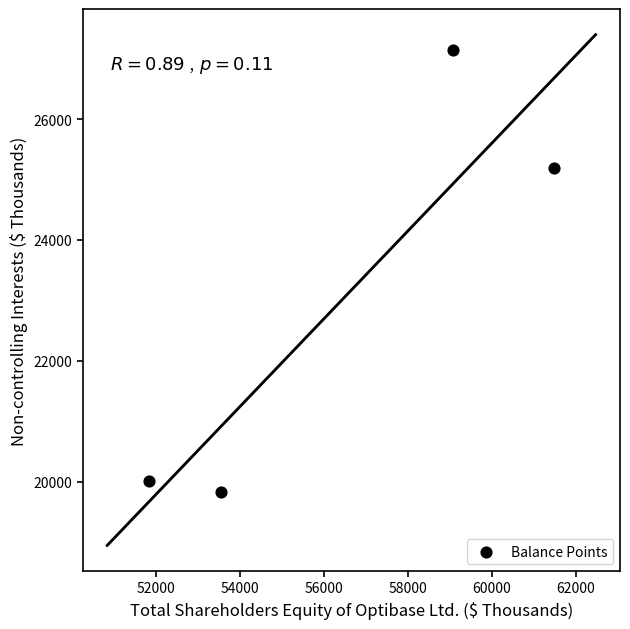

What is the average X value?

56483